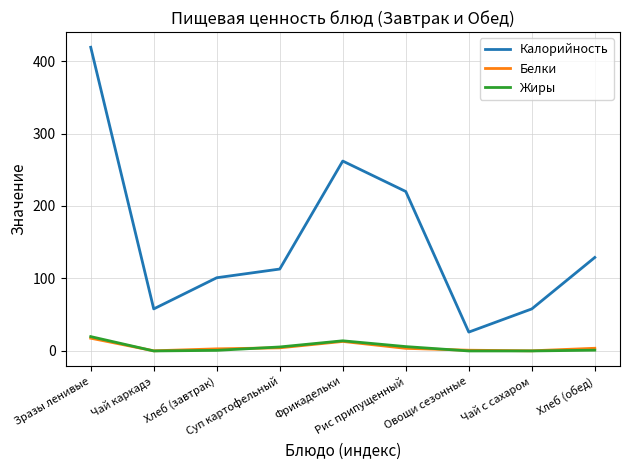

Which series has the largest total across all categories?

Калорийность